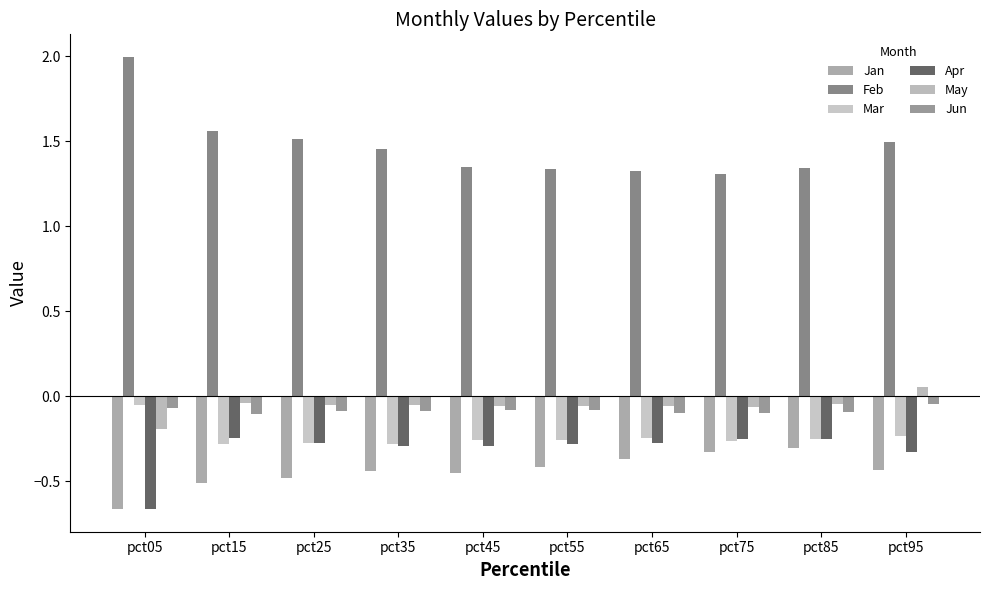

Count the number of data series in this chart.

6